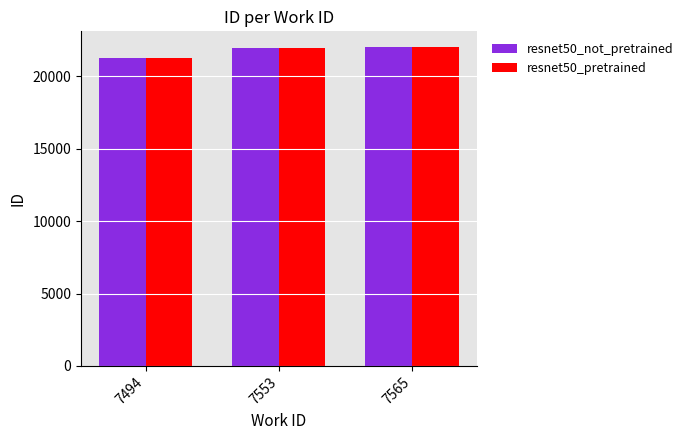

Is it true that resnet50_not_pretrained equals 32742 at 7553?

False